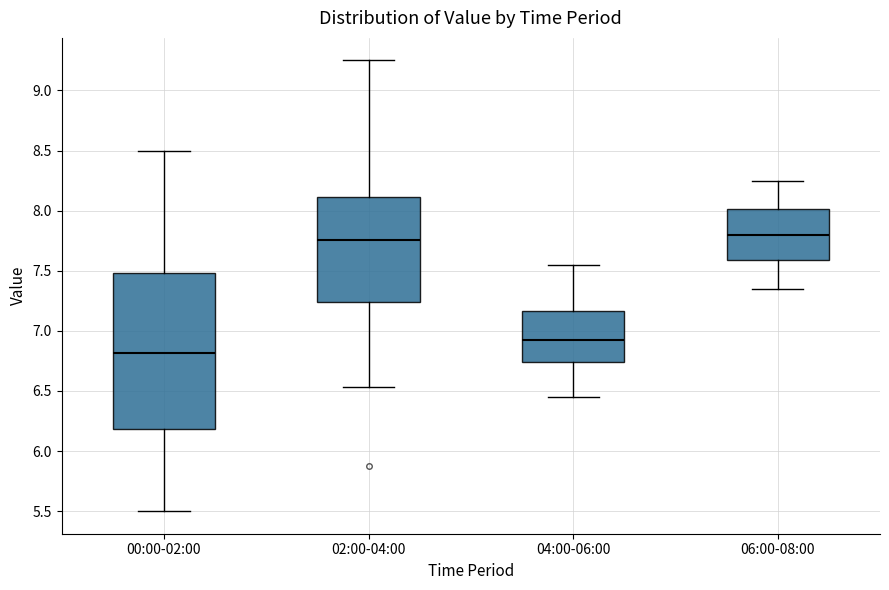

Which box has the lowest median line?

00:00-02:00